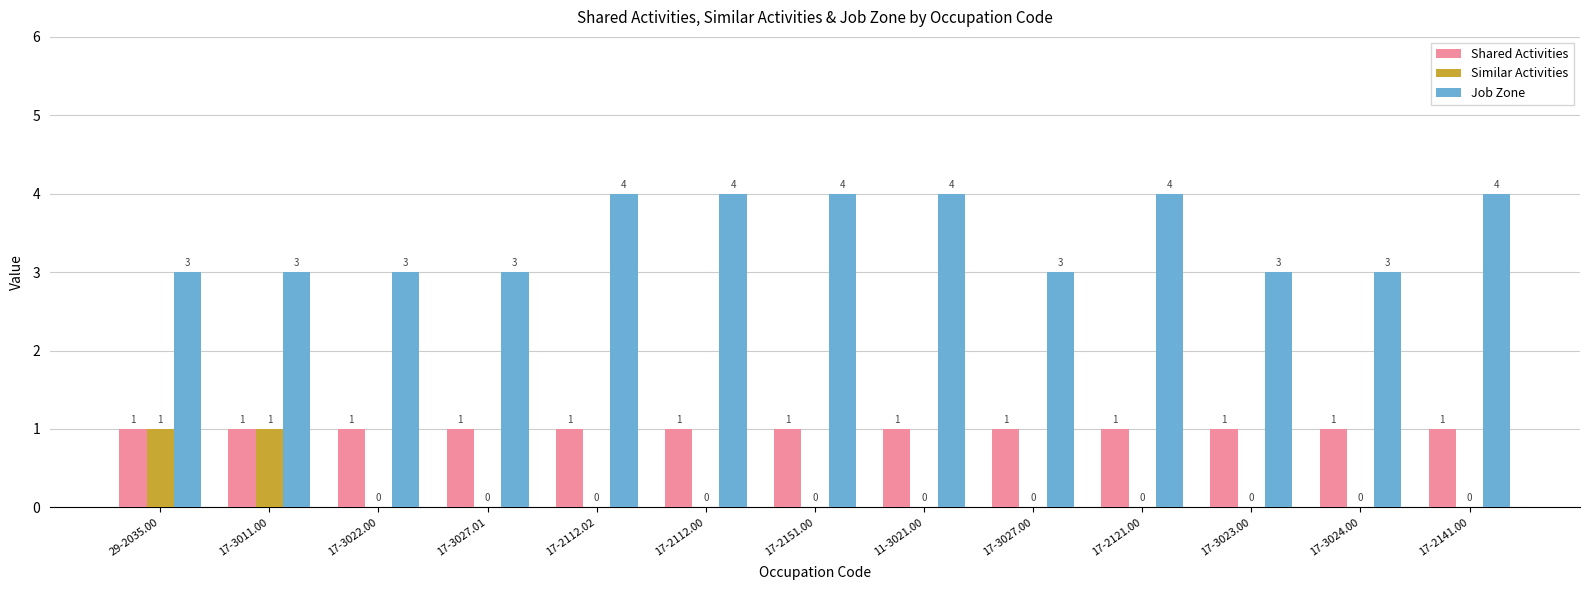

The Similar Activities series shows 0 at 11-3021.00. True or false?

True